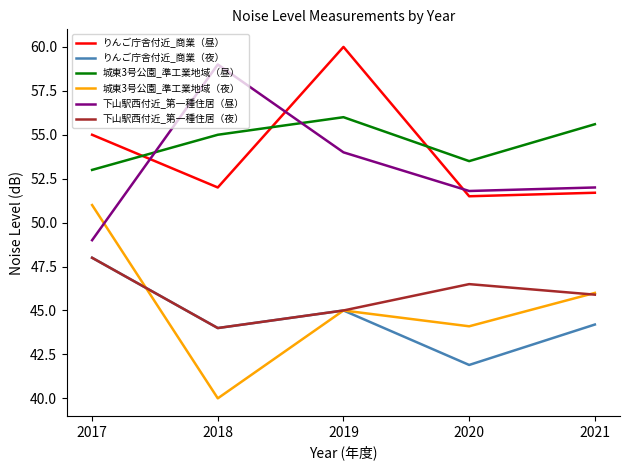

In 下山駅西付近_第一種住居（夜）, how many points are lower than both neighbors (excluding endpoints)?

1